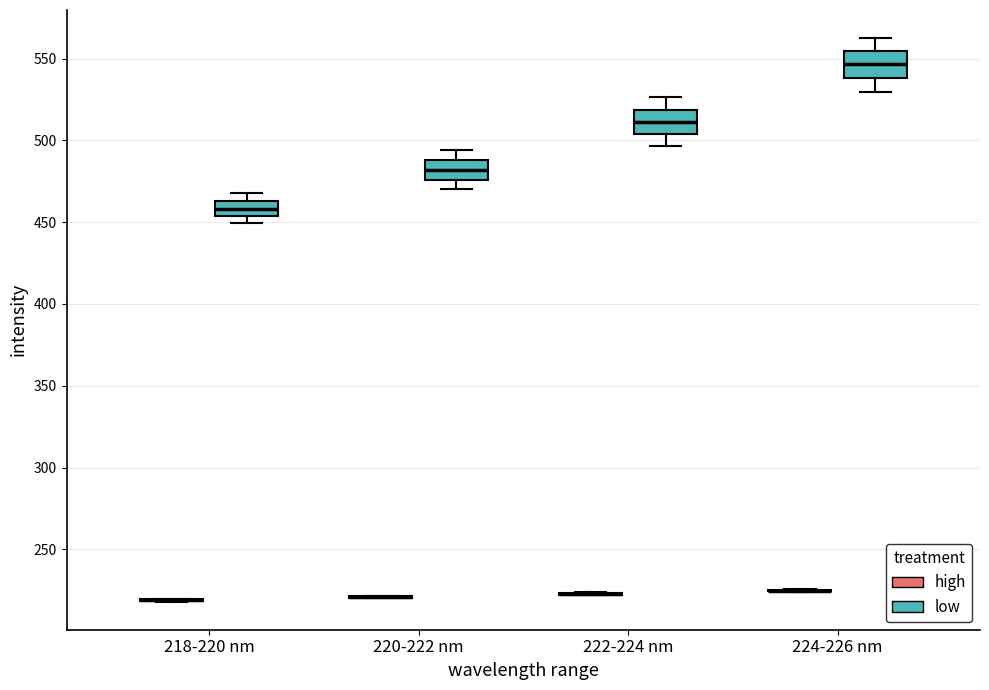

Reading left to right, transcribe this box plot: for each box, give where its median line is, the range the box spans, and where its two whiskers end, as read against the y-axis. The values are not printed on the chart, so give them approximately, as read against the axis.

218-220 nm (high): box collapsed to a line at 220, whiskers 220 to 220
218-220 nm (low): median 460, box 455 to 465, whiskers 450 to 470
220-222 nm (high): box collapsed to a line at 220, whiskers 220 to 220
220-222 nm (low): median 480, box 475 to 490, whiskers 470 to 495
222-224 nm (high): box collapsed to a line at 225, whiskers 220 to 225
222-224 nm (low): median 510, box 505 to 520, whiskers 495 to 525
224-226 nm (high): box collapsed to a line at 225, whiskers 225 to 225
224-226 nm (low): median 545, box 540 to 555, whiskers 530 to 565